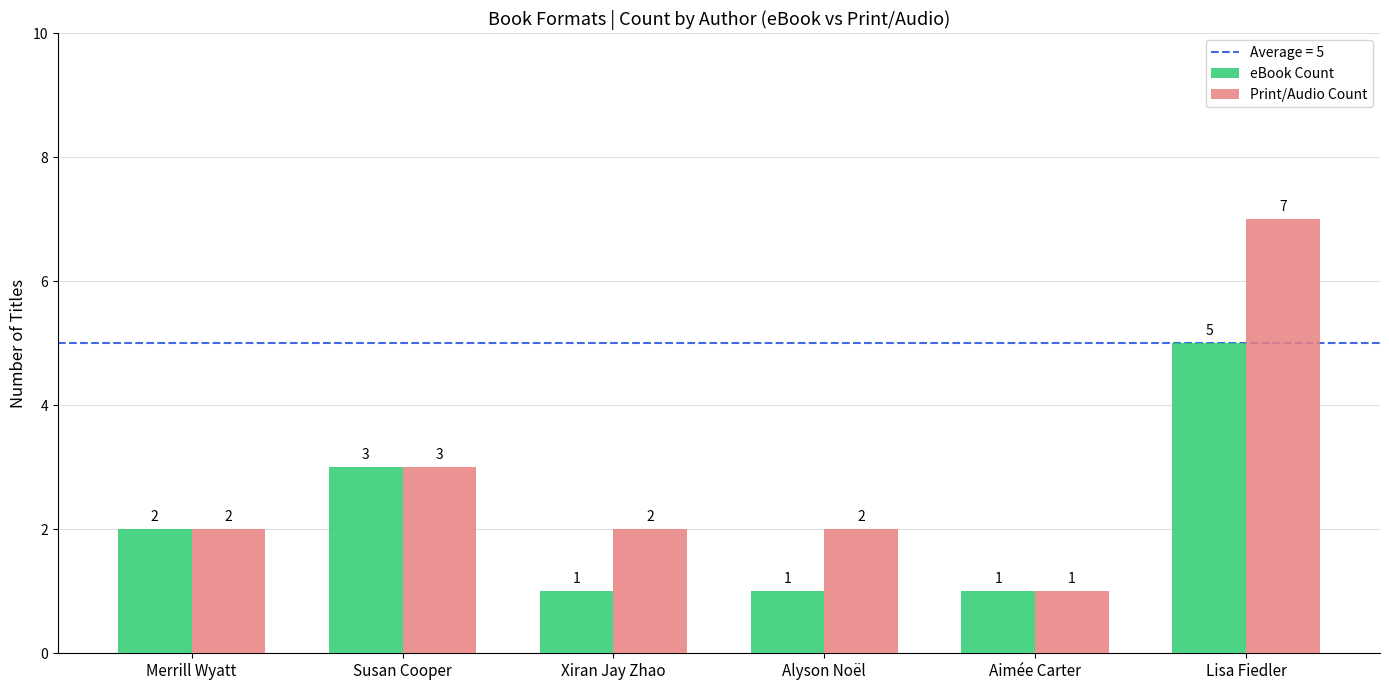

Between Susan Cooper and Alyson Noël, which series saw the biggest shift?

eBook Count